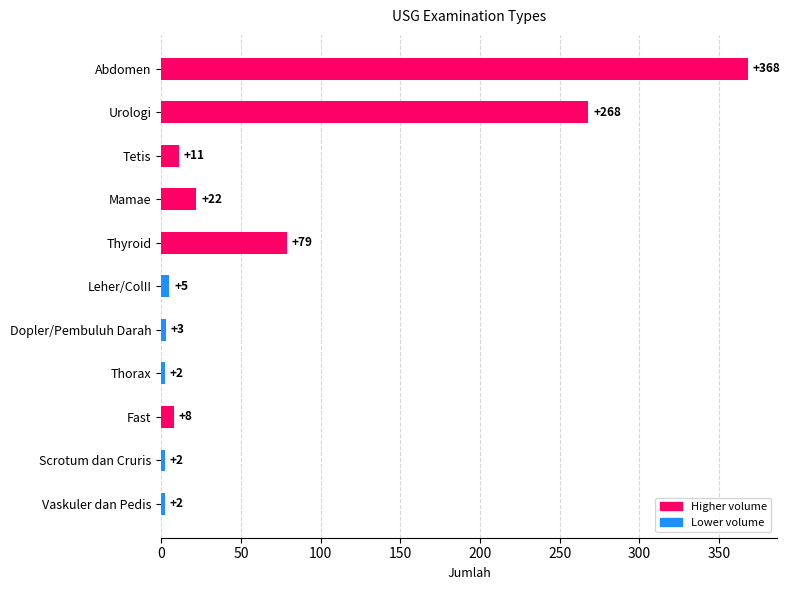

Reading top to bottom, transcribe all the data shown in this chart.

Abdomen=368	Urologi=268	Tetis=11	Mamae=22	Thyroid=79	Leher/ColII=5	Dopler/Pembuluh Darah=3	Thorax=2	Fast=8	Scrotum dan Cruris=2	Vaskuler dan Pedis=2